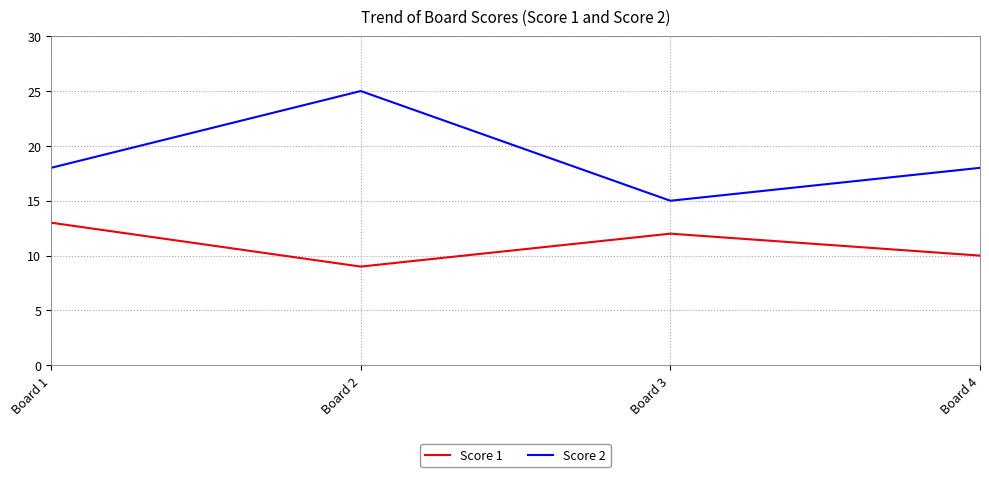

The value of Score 2 at Board 3 is 15. True or false?

True